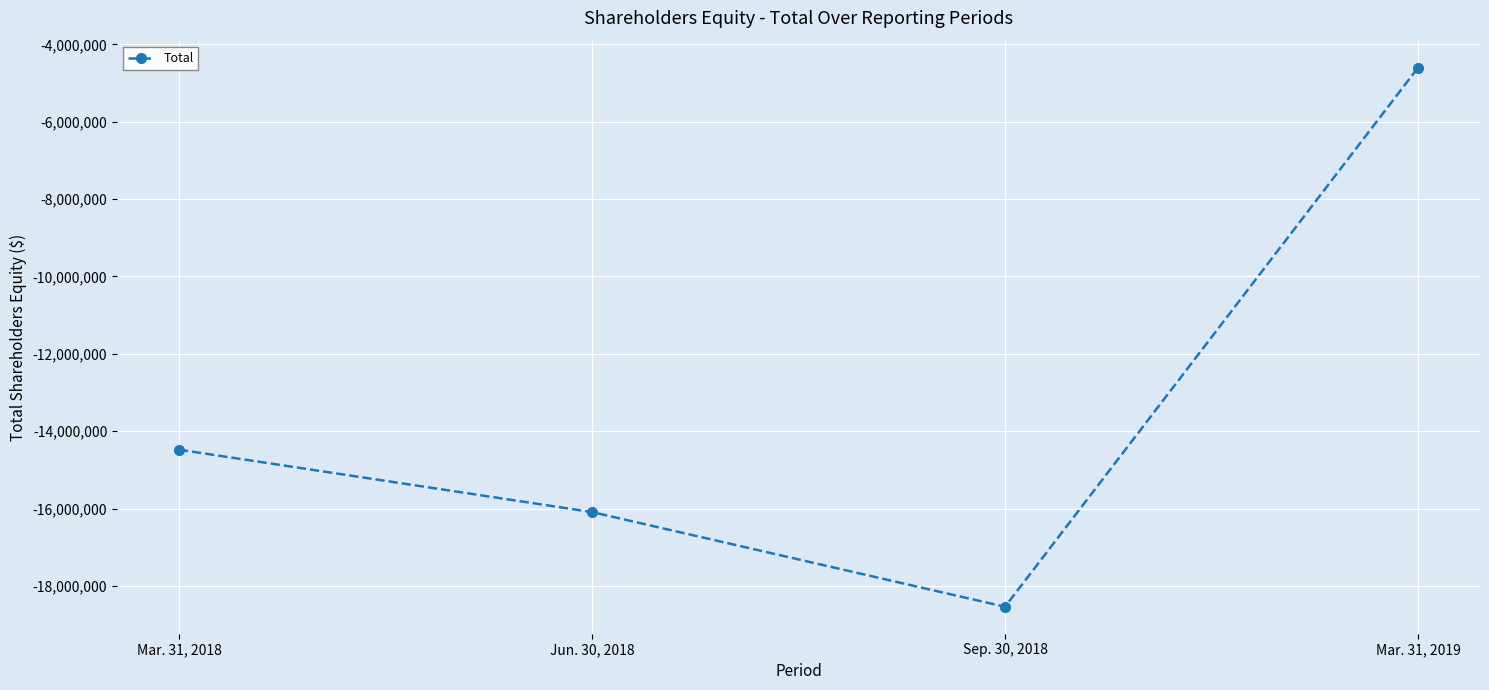

What is the average value?

-13427705